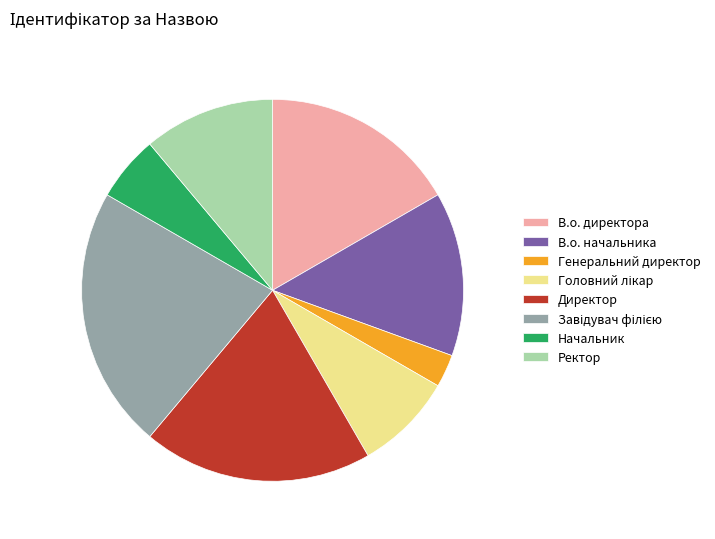

Combined, do Генеральний директор and В.о. директора account for over 50%?

No